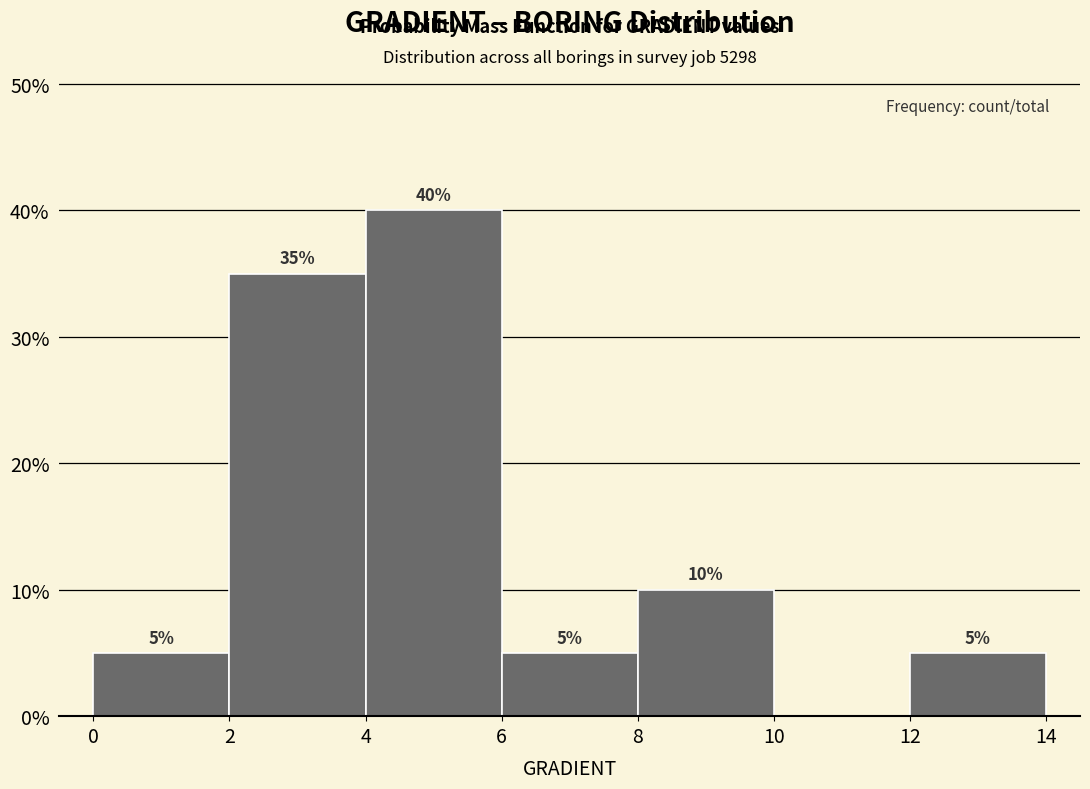

Over which range of the x-axis is the bar tallest?

4 to 6